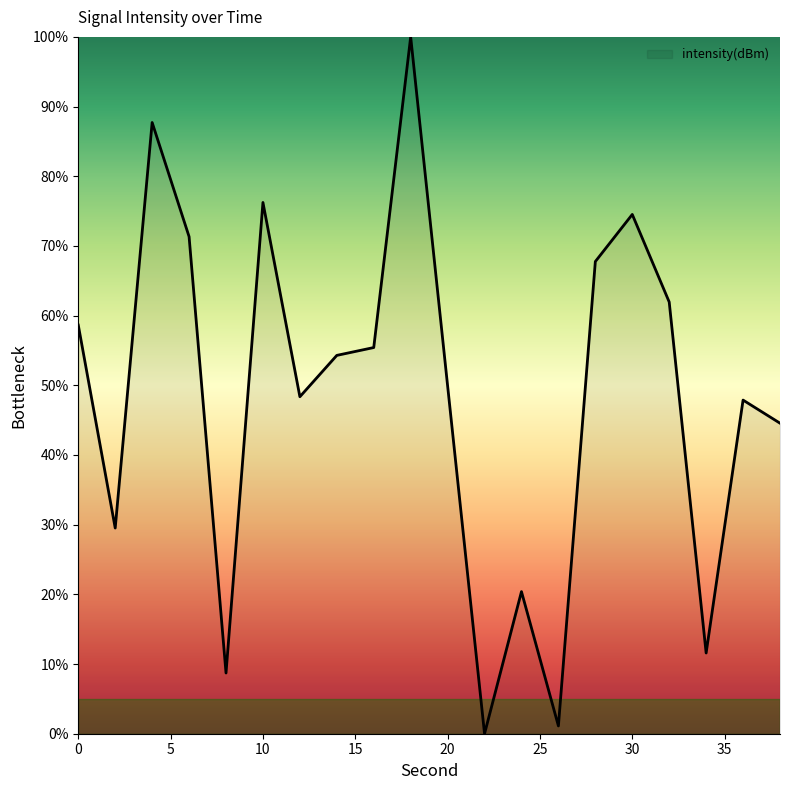

What is the difference between the maximum and minimum values?

100.0